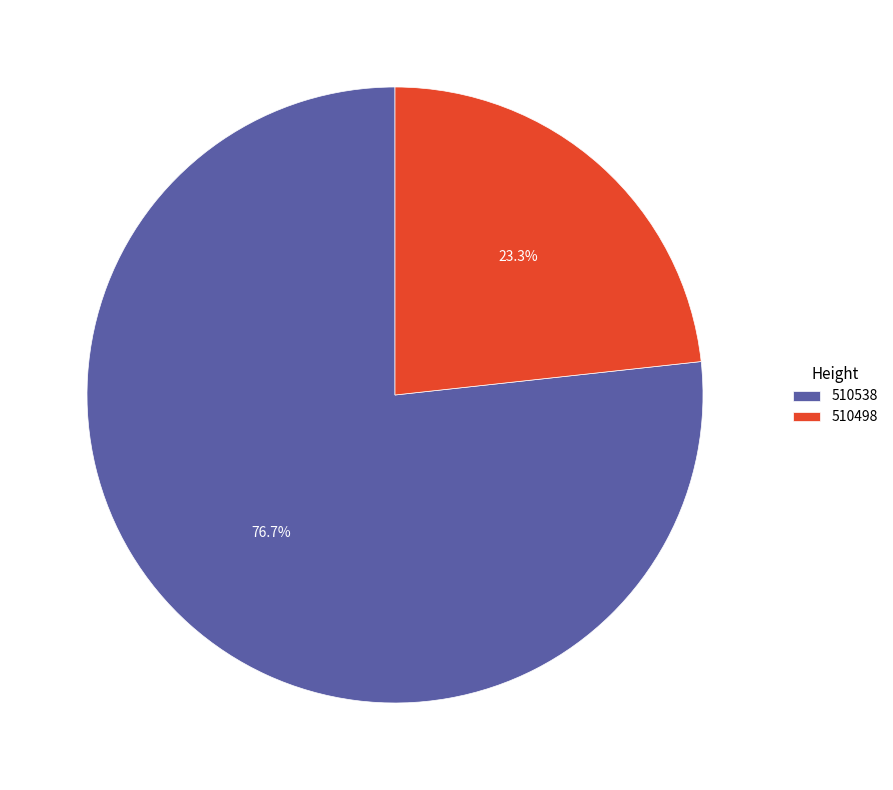

Is the sum of 510498 and 510538 greater than half?

Yes